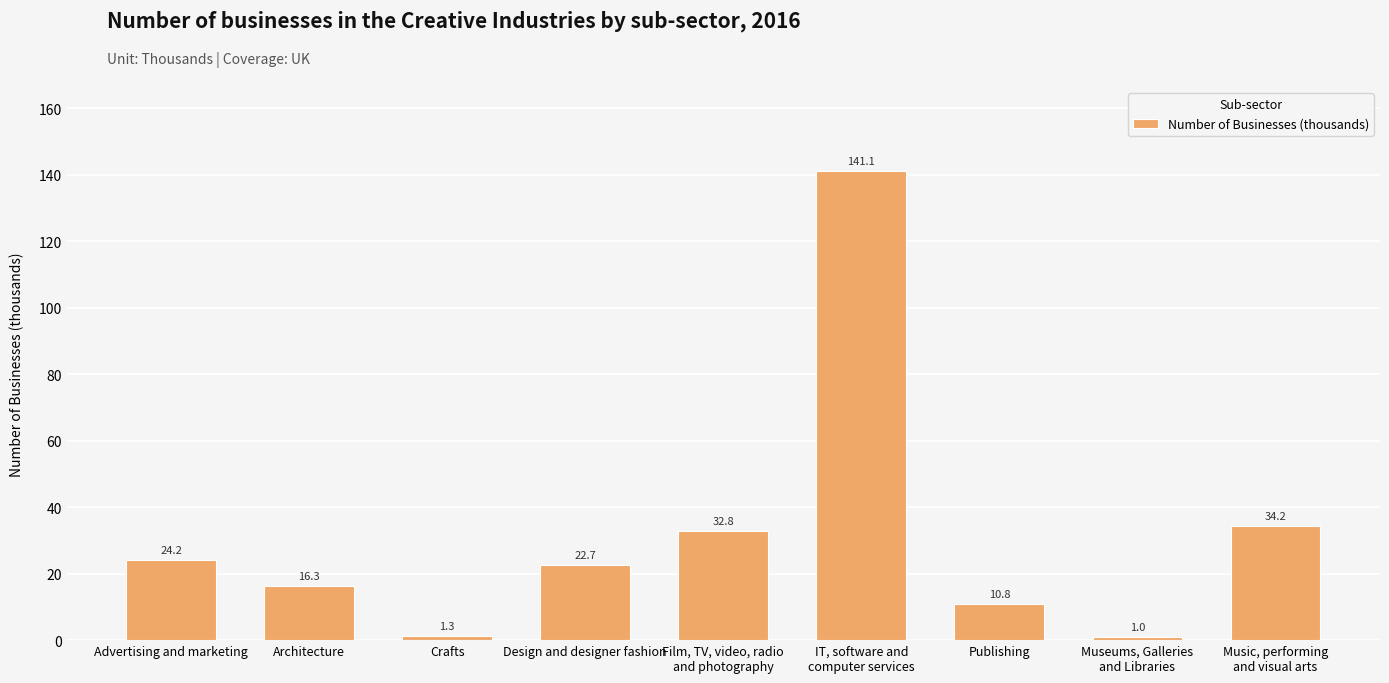

Rank the categories by value from lowest to highest.

Museums, Galleries
and Libraries, Crafts, Publishing, Architecture, Design and designer fashion, Advertising and marketing, Film, TV, video, radio
and photography, Music, performing
and visual arts, IT, software and
computer services